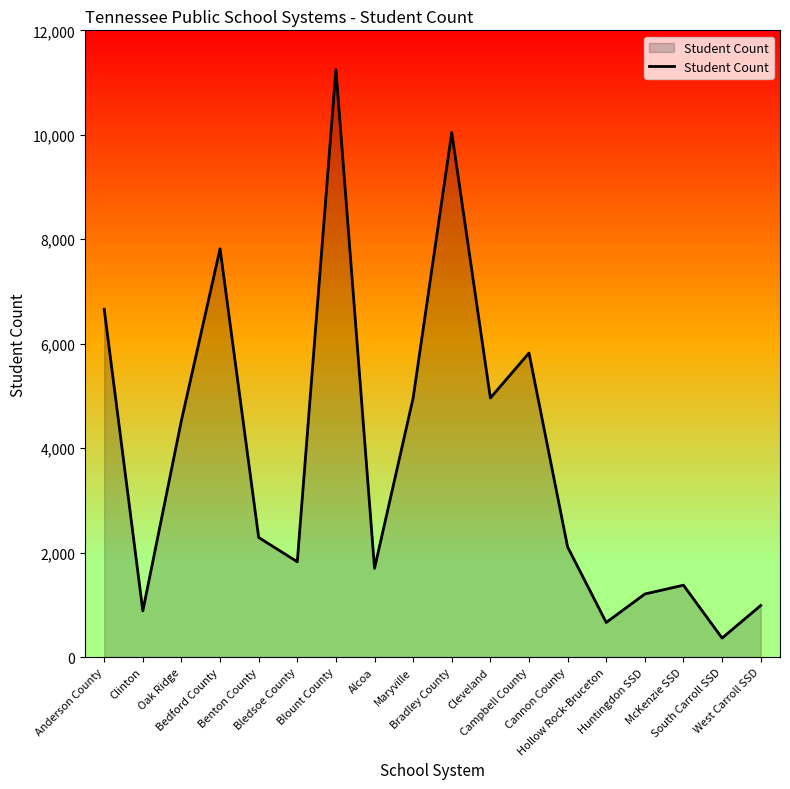

What is the smallest value displayed?

364